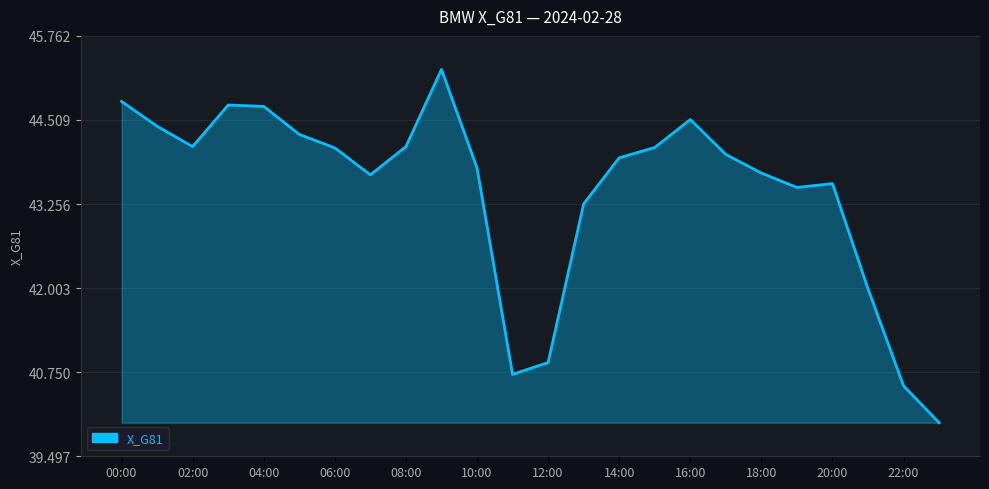

Count the number of categories in the chart.

24